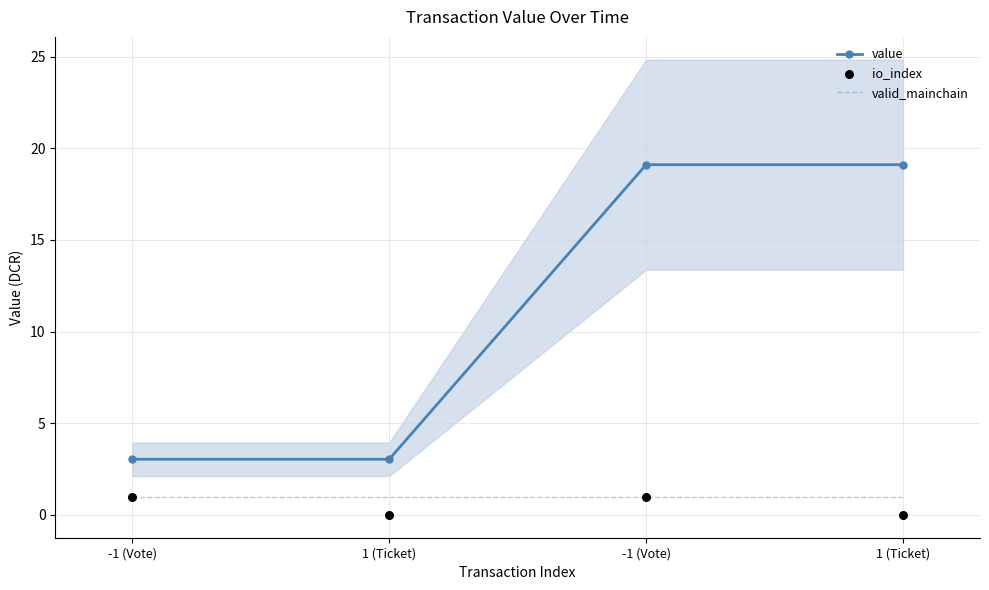

Which series has the widest spread of Y values?

value